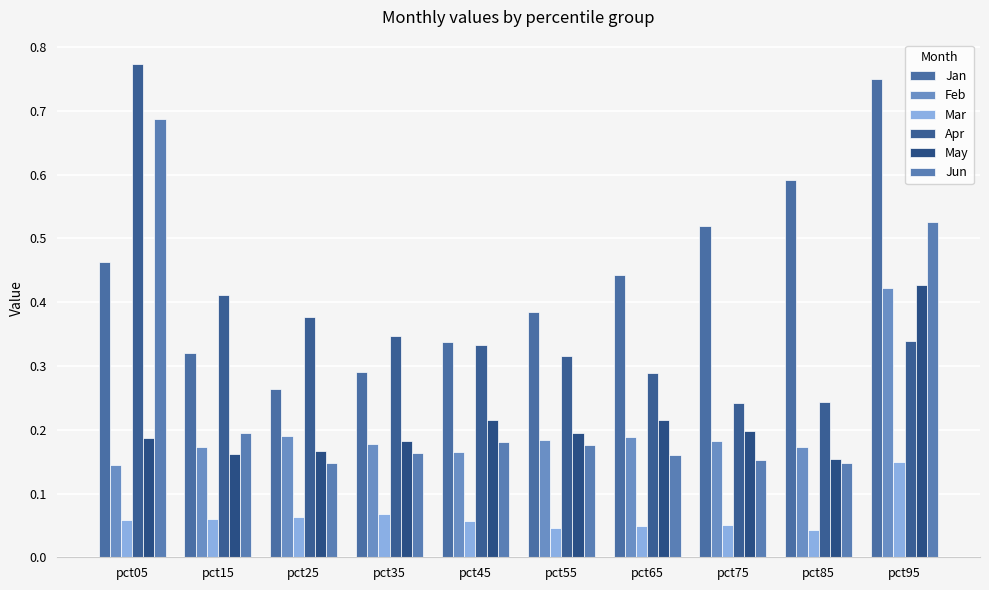

How many bars are there in total?

60